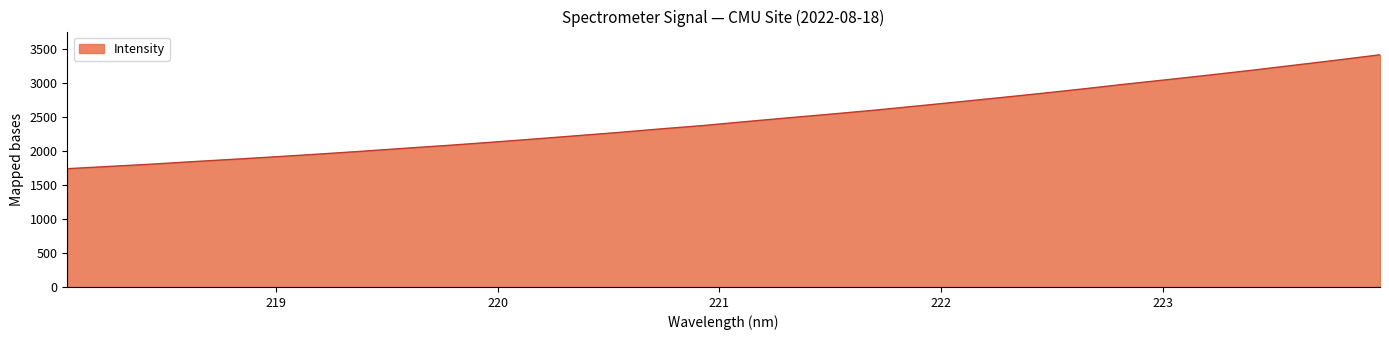

What is the maximum value shown in the chart?

3410.8